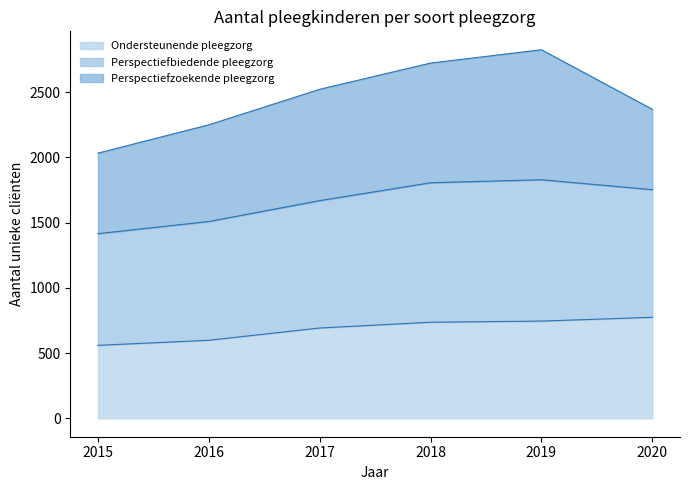

Does the chart have visible grid lines?

No